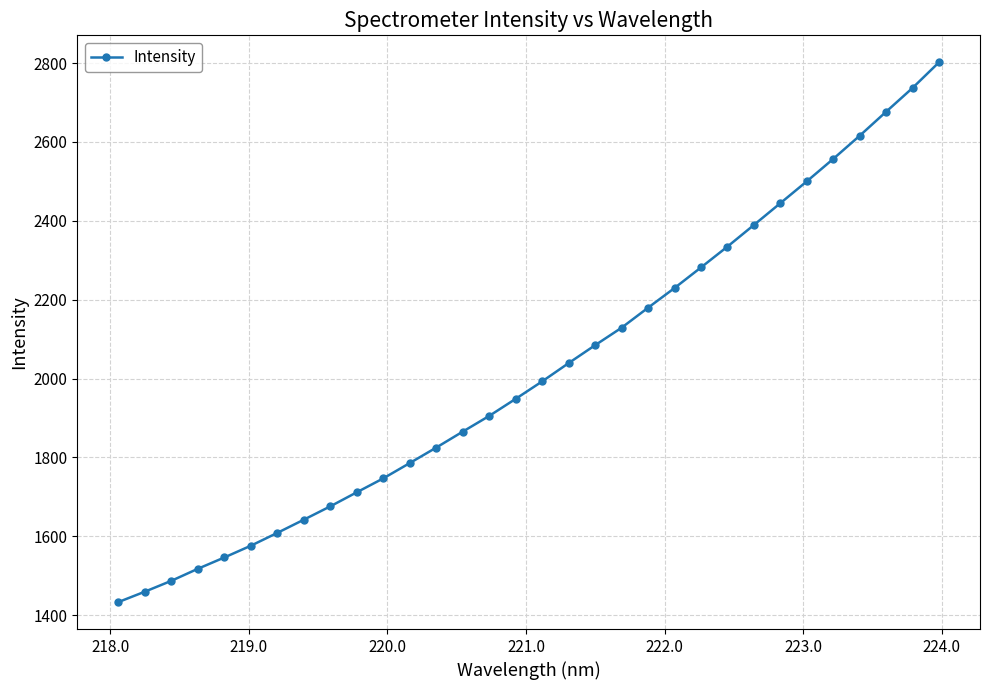

What is the value of the 22nd point from the left?

2229.6